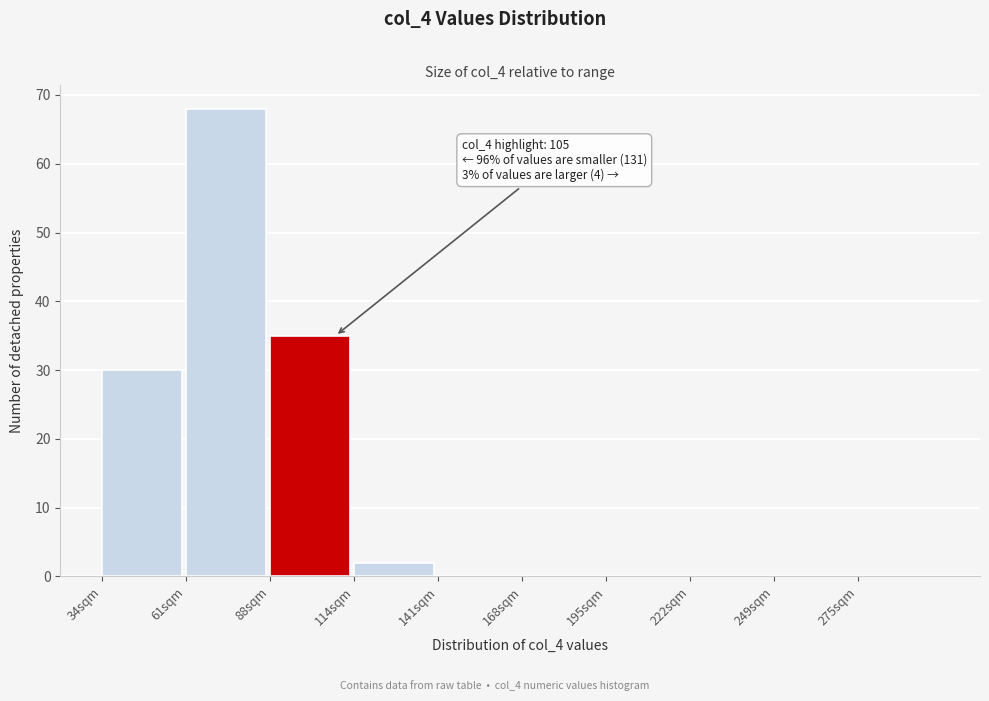

Reading left to right, transcribe all the data shown in this chart.

34sqm=30	61sqm=68	88sqm=35	114sqm=2	141sqm=0	168sqm=0	195sqm=0	222sqm=0	249sqm=0	275sqm=0